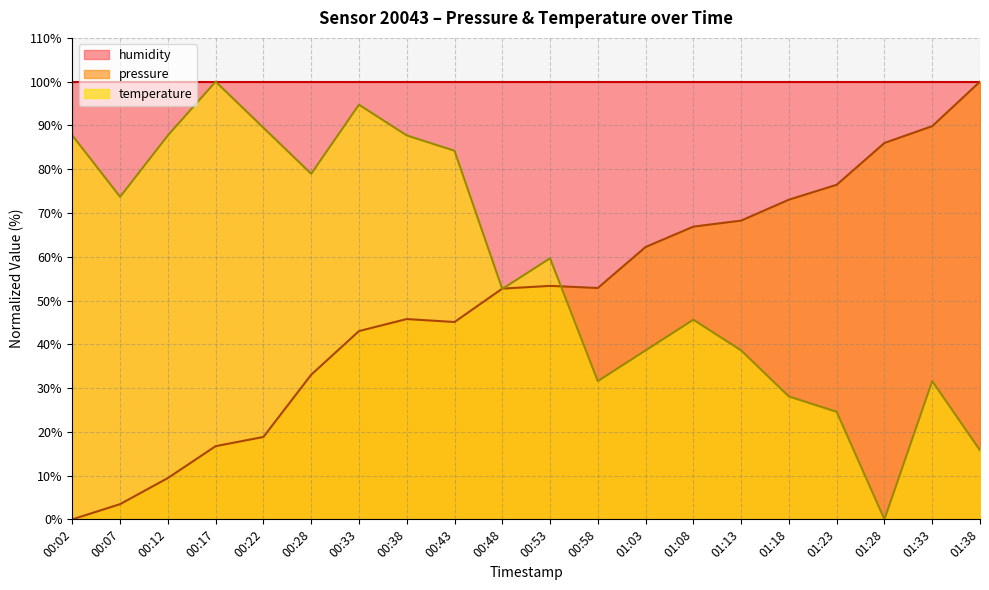

At 00:53, list the series in order from smallest to largest.

pressure, temperature, humidity